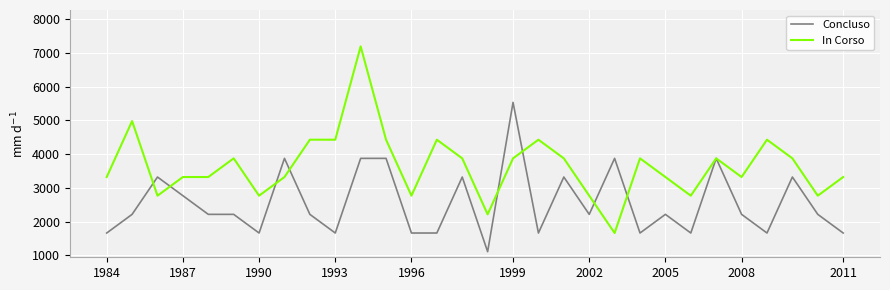

What is the maximum value for In Corso?

7189